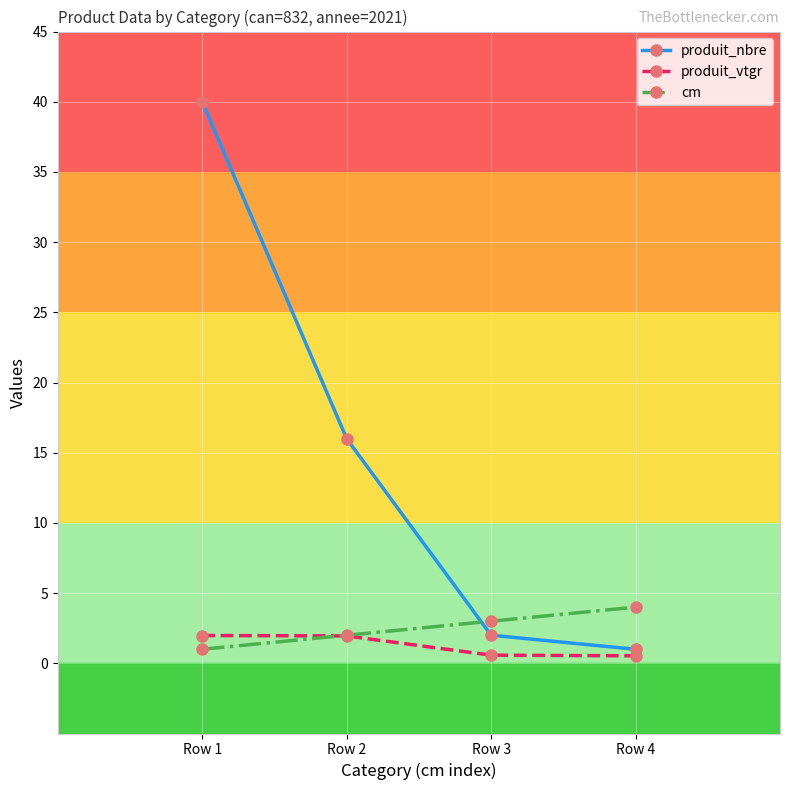

Which series has the largest total across all categories?

produit_nbre